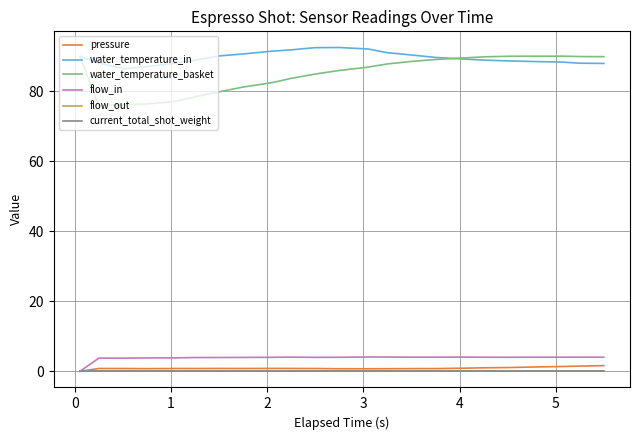

How many lines are shown in the chart?

6